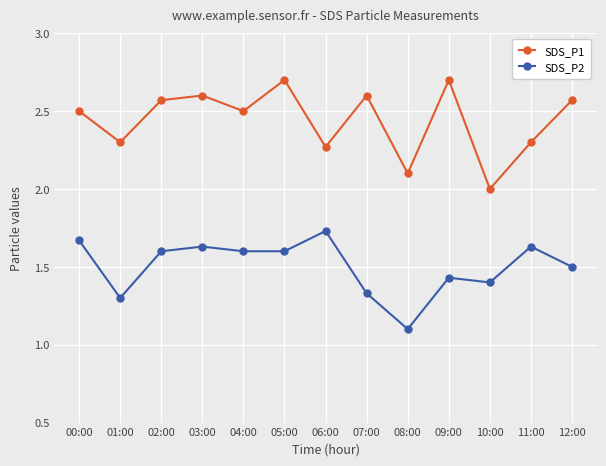

How many series are shown in this chart?

2